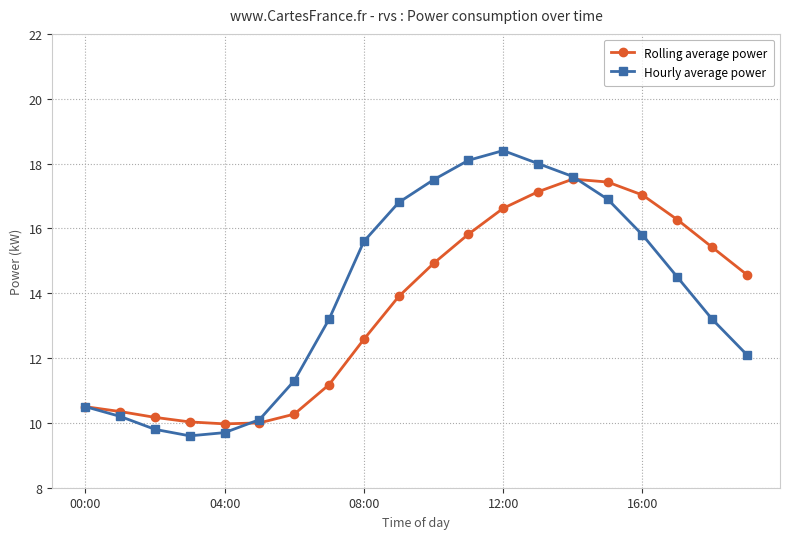

What is the average value of the Rolling average power series?

13.6